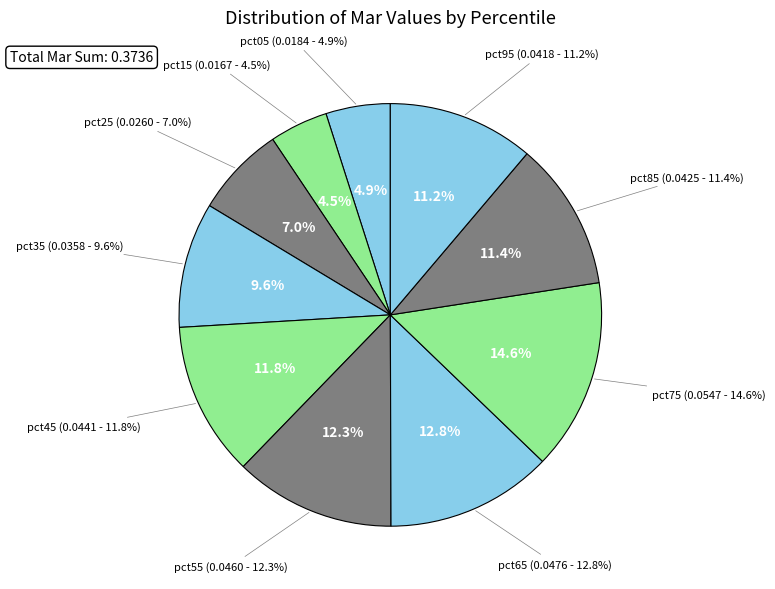

How many segments does this pie chart have?

10